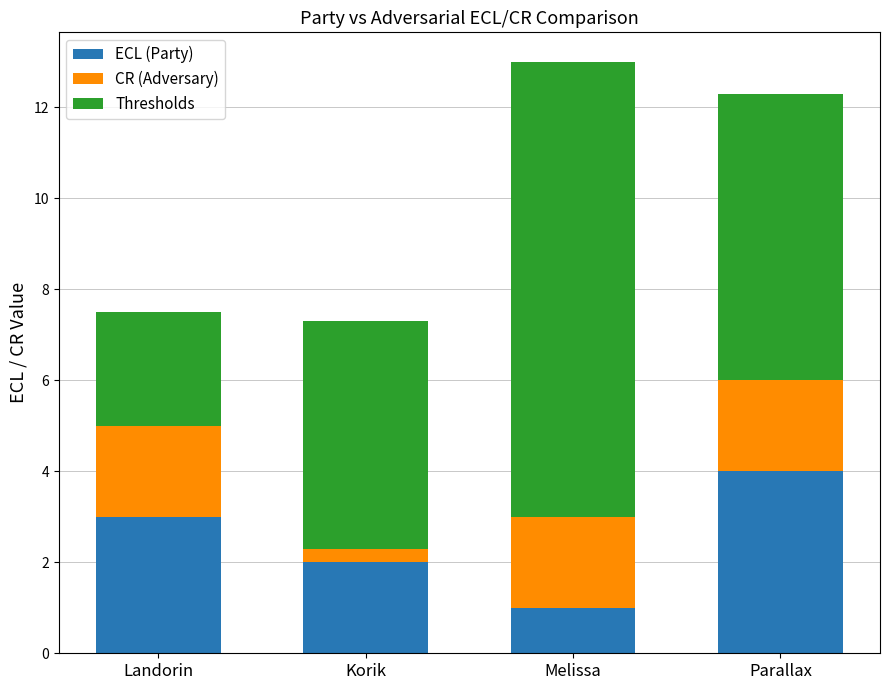

What is the average value of the ECL (Party) series?

2.5